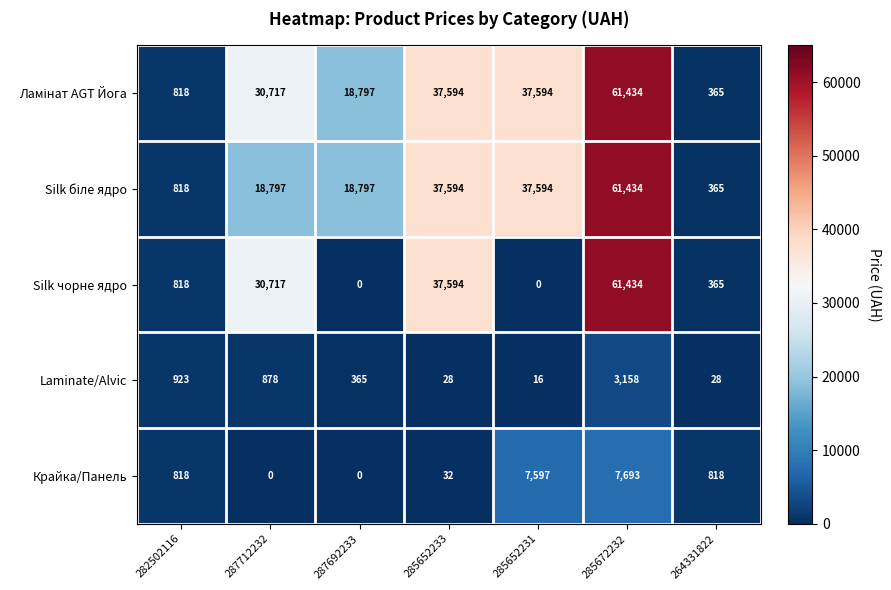

At which label does Laminate/Alvic first exceed 365?

282502116